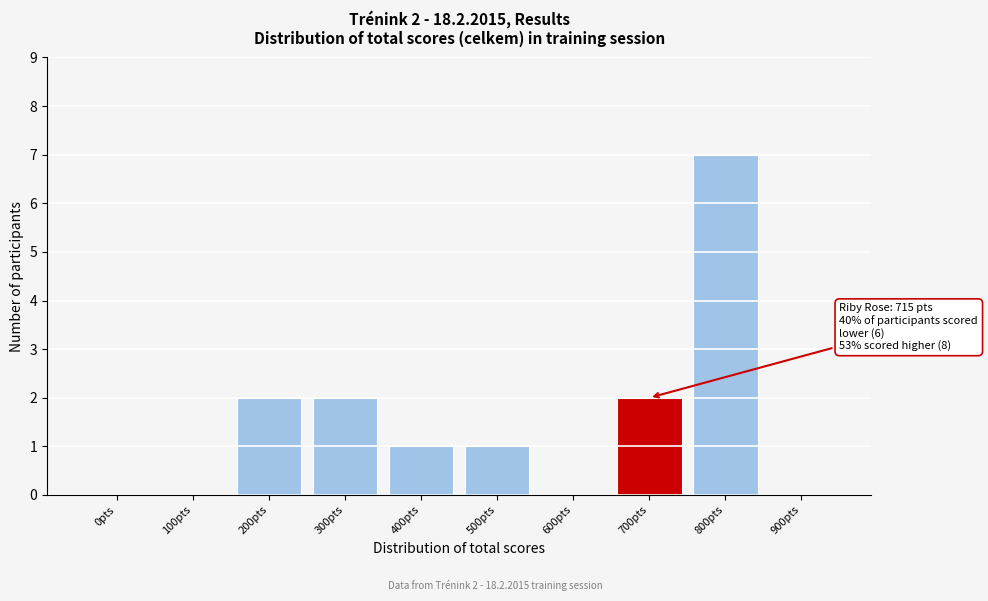

Reading left to right, extract all data points from this chart.

0pts=0	100pts=0	200pts=2	300pts=2	400pts=1	500pts=1	600pts=0	700pts=2	800pts=7	900pts=0